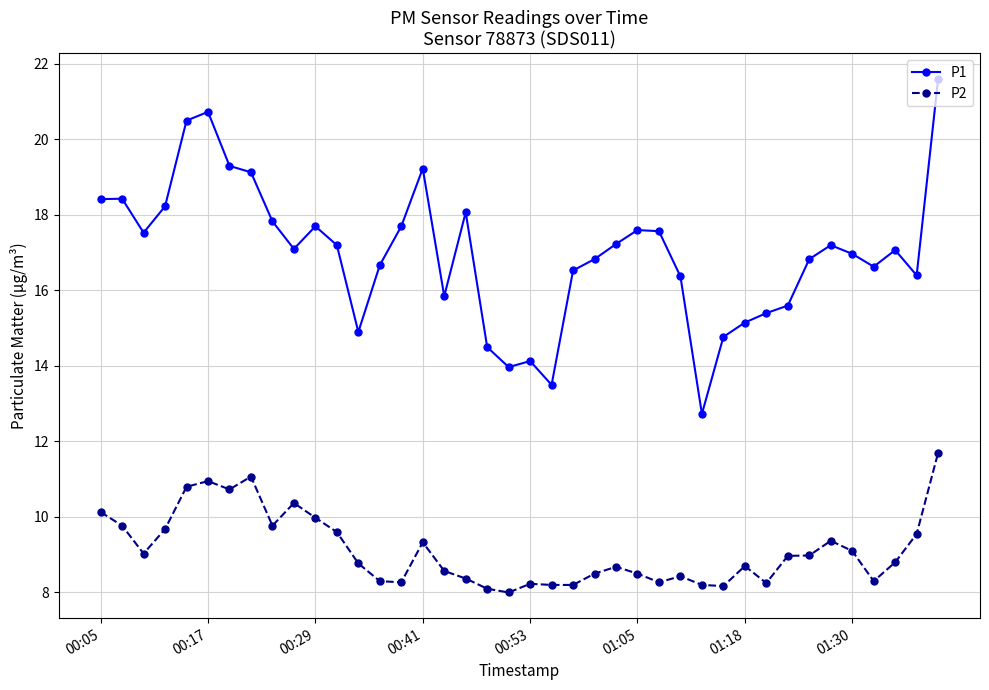

What is the difference between the maximum and second lowest values in the P1 series?

8.1